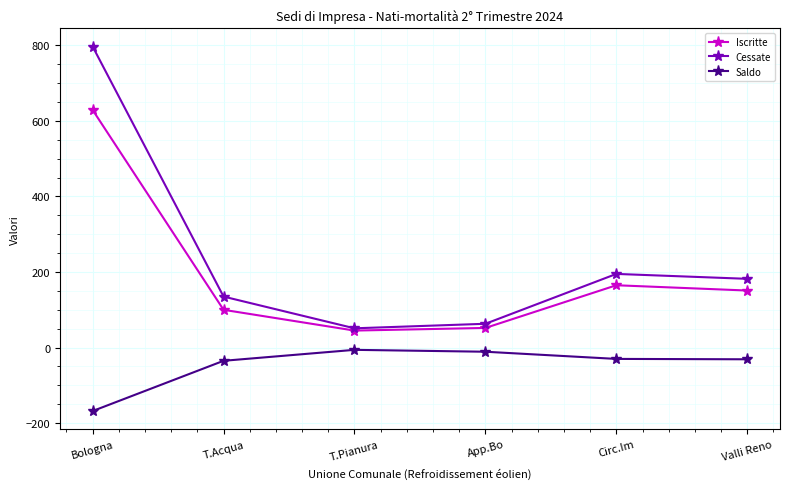

What is the label of the 4th point from the right?

T.Pianura